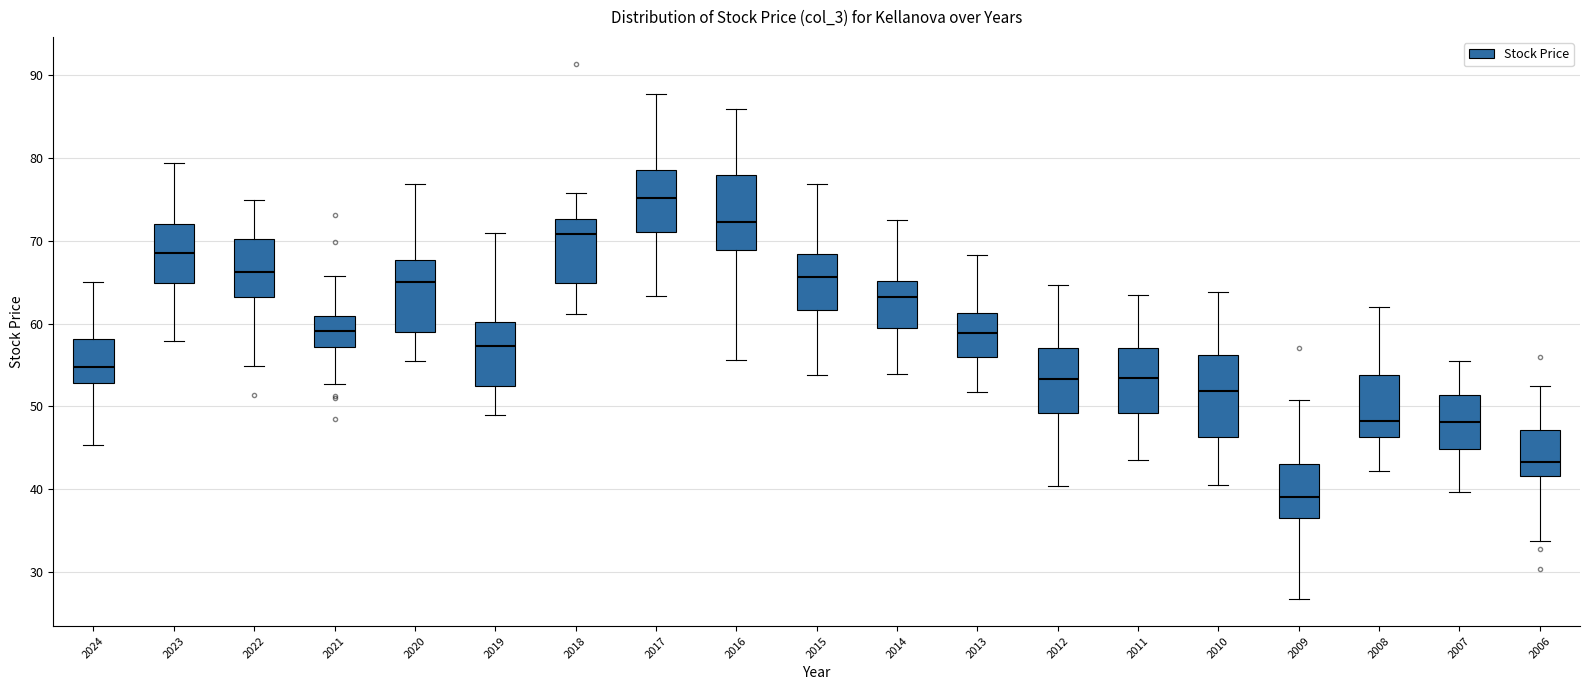

Reading left to right, transcribe this box plot: for each box, give where its median line is, the range the box spans, and where its two whiskers end, as read against the y-axis. The values are not printed on the chart, so give them approximately, as read against the axis.

2024: median 55, box 53 to 58, whiskers 45 to 65
2023: median 69, box 65 to 72, whiskers 58 to 79
2022: median 66, box 63 to 70, whiskers 55 to 75
2021: median 59, box 57 to 61, whiskers 53 to 66
2020: median 65, box 59 to 68, whiskers 55 to 77
2019: median 57, box 52 to 60, whiskers 49 to 71
2018: median 71, box 65 to 73, whiskers 61 to 76
2017: median 75, box 71 to 79, whiskers 63 to 88
2016: median 72, box 69 to 78, whiskers 56 to 86
2015: median 66, box 62 to 68, whiskers 54 to 77
2014: median 63, box 60 to 65, whiskers 54 to 73
2013: median 59, box 56 to 61, whiskers 52 to 68
2012: median 53, box 49 to 57, whiskers 40 to 65
2011: median 53, box 49 to 57, whiskers 43 to 63
2010: median 52, box 46 to 56, whiskers 40 to 64
2009: median 39, box 36 to 43, whiskers 27 to 51
2008: median 48, box 46 to 54, whiskers 42 to 62
2007: median 48, box 45 to 51, whiskers 40 to 56
2006: median 43, box 42 to 47, whiskers 34 to 52